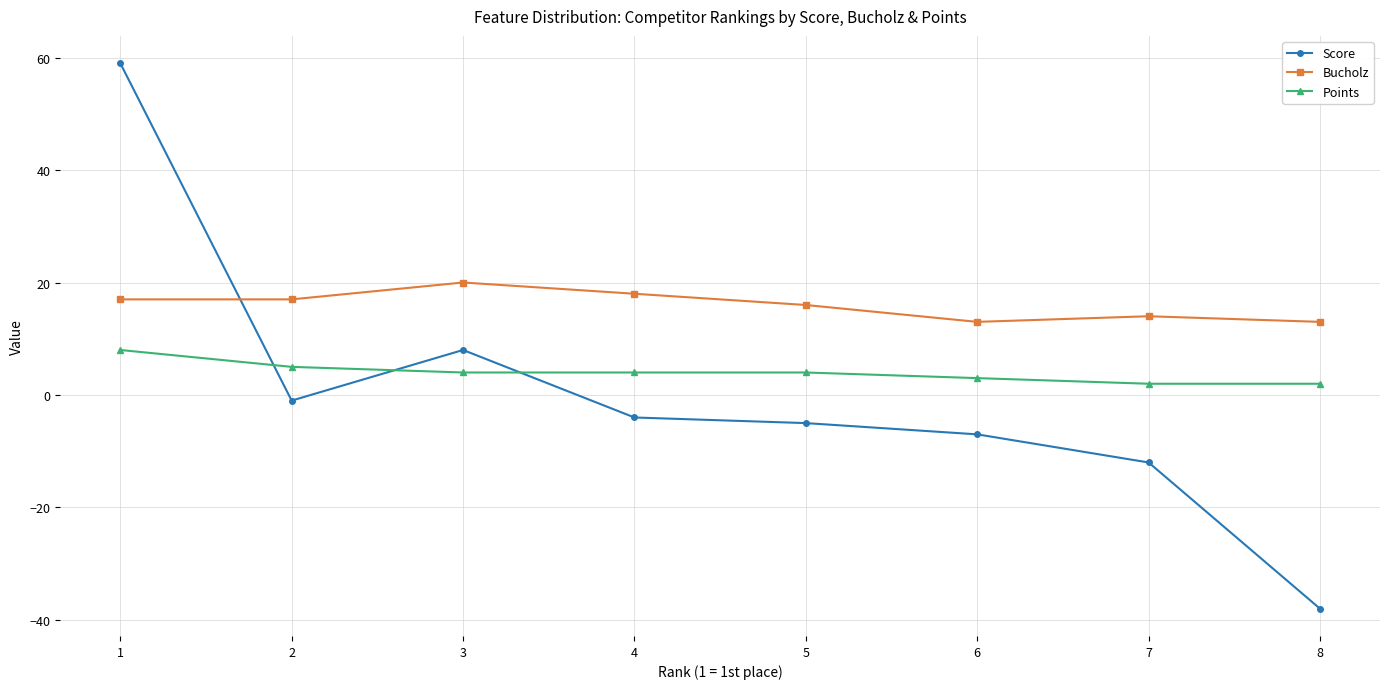

True or false: Bucholz has more than 0 points higher than both neighbors.

True